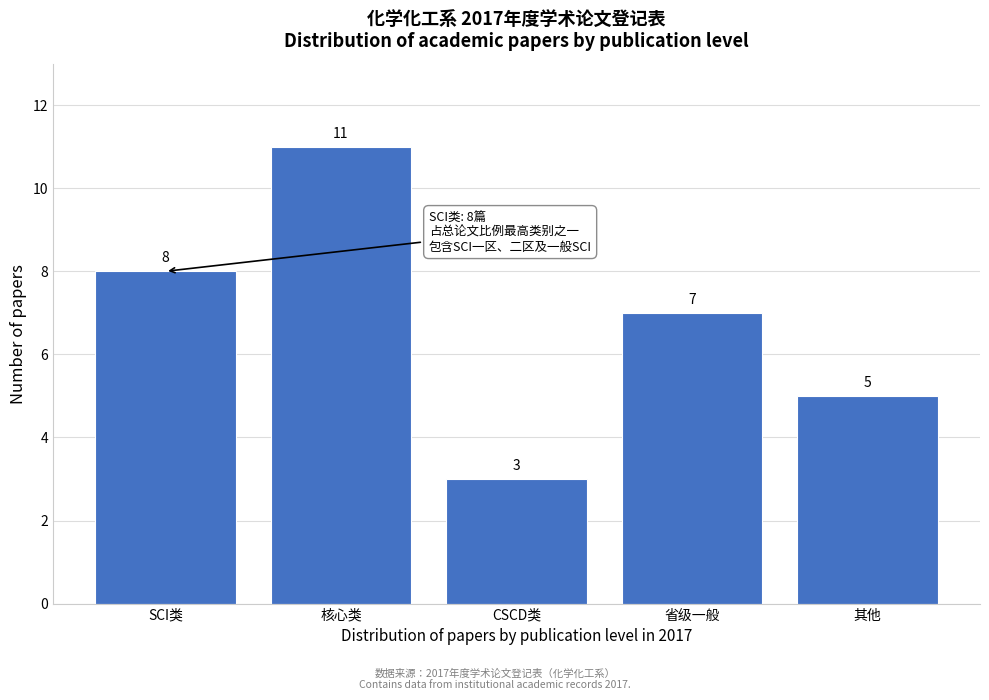

Reading left to right, what are all the values shown in this chart?

8	11	3	7	5